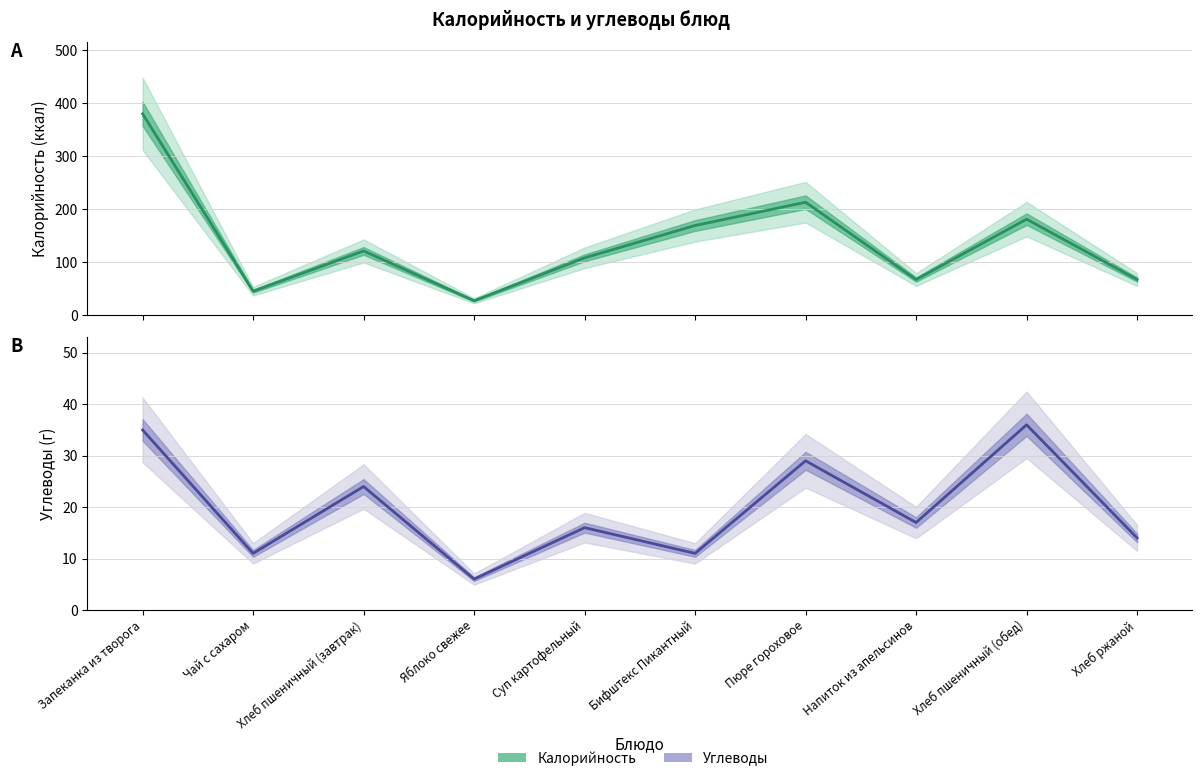

What is the value of the Углеводы point at the 5th from the left?

16